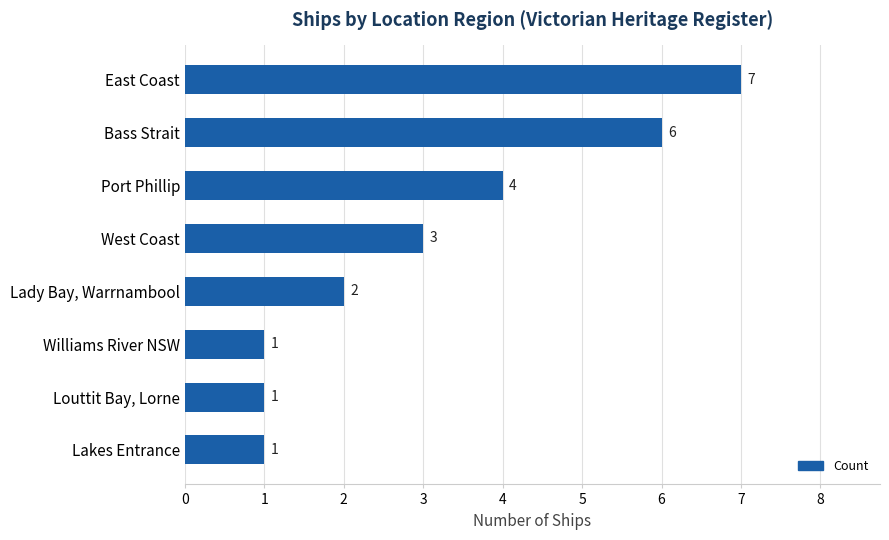

Reading top to bottom, list all the values displayed in this chart.

7	6	4	3	2	1	1	1